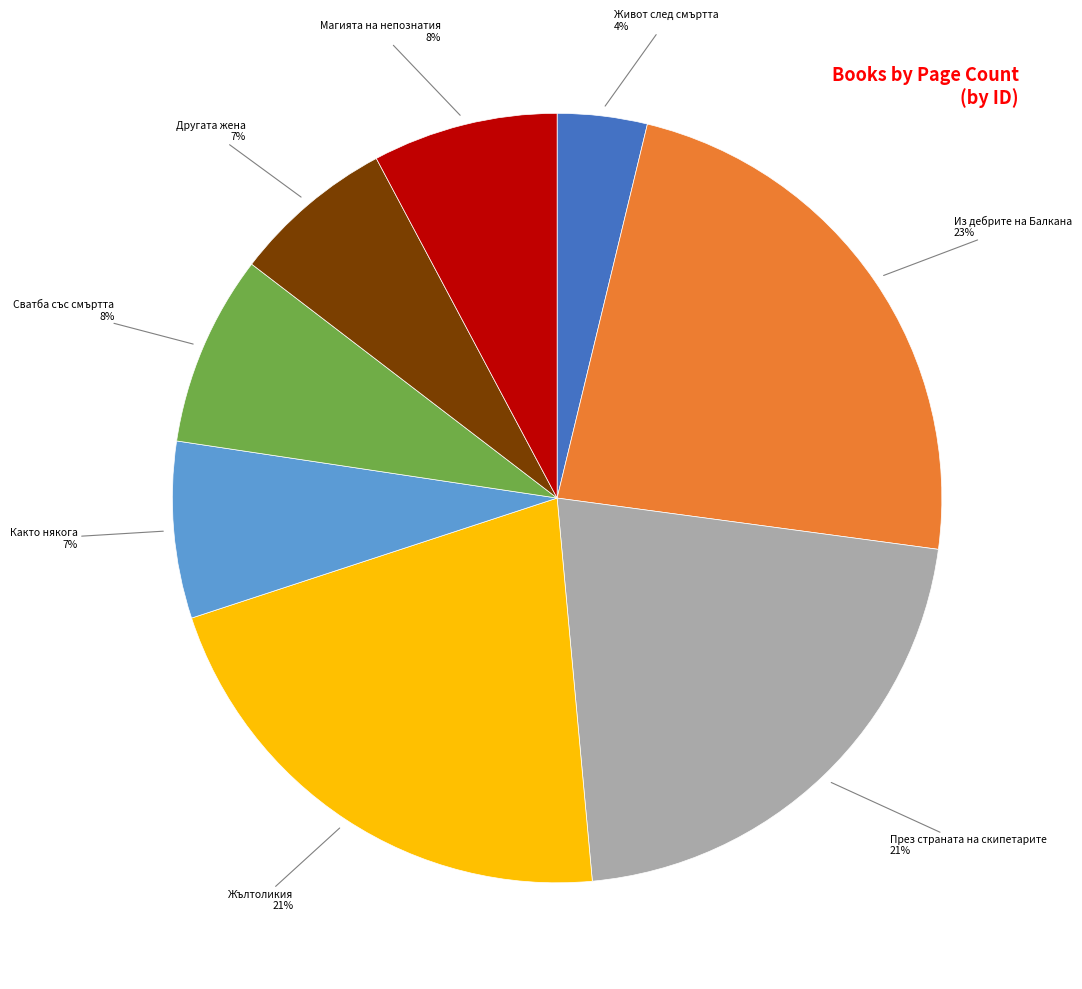

Is it true that Жълтоликия is 21% of the pie?

True